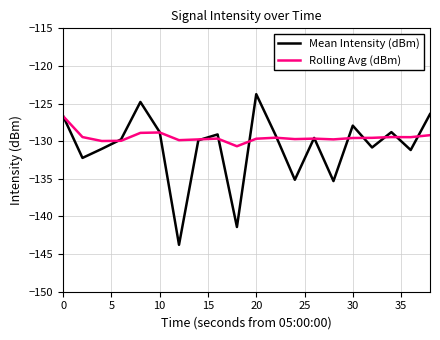

Rank the series by their maximum value, from lowest to highest.

Rolling Avg (dBm), Mean Intensity (dBm)